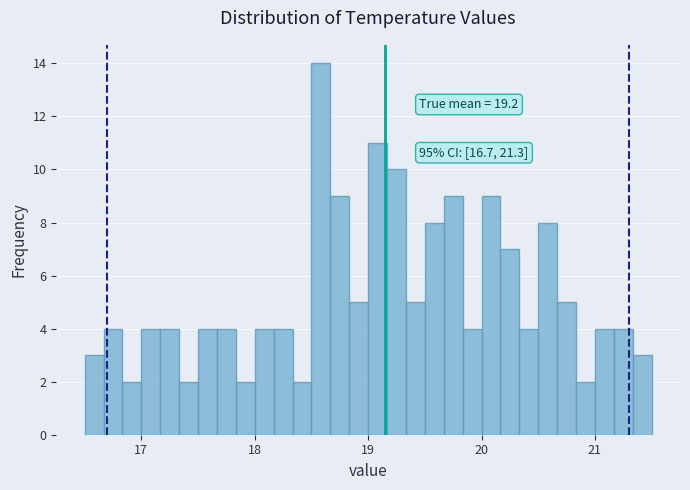

Read against the x-axis, roughly where is the centre of the tallest bar?

18.6